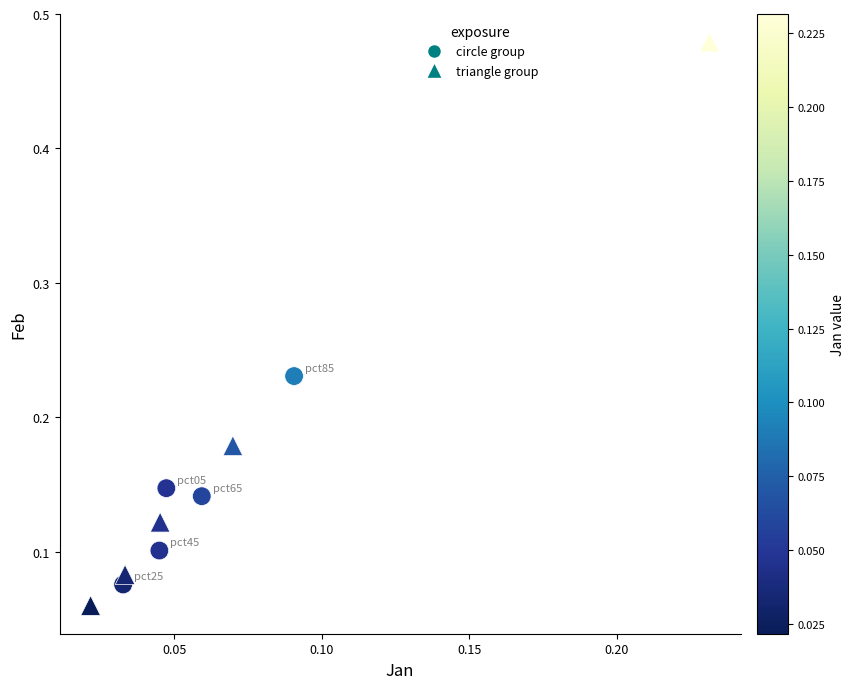

Which series reaches the maximum Y coordinate?

triangle group